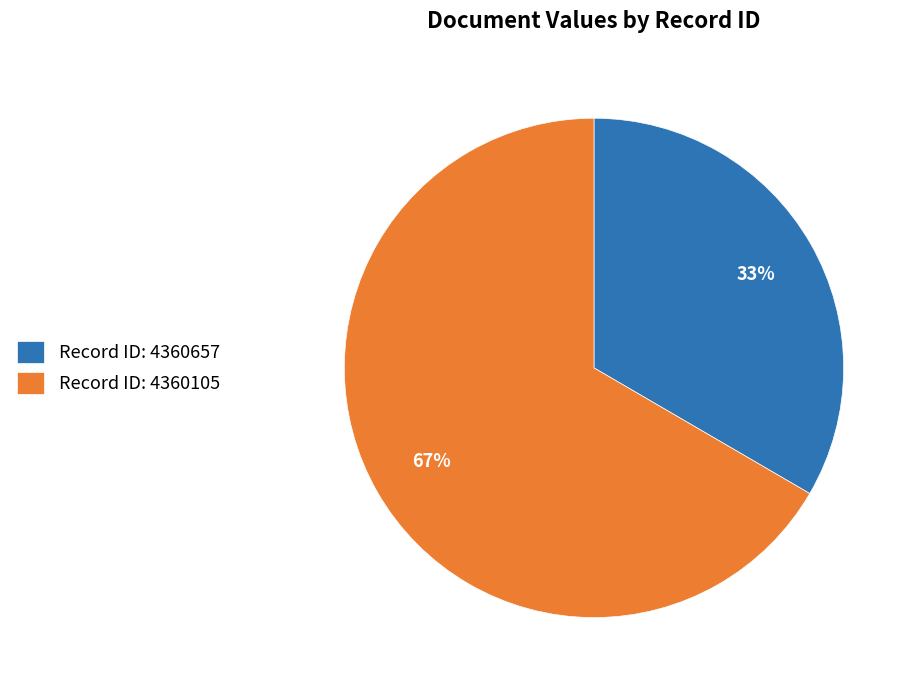

To the nearest percent, what is the average slice percentage?

50%